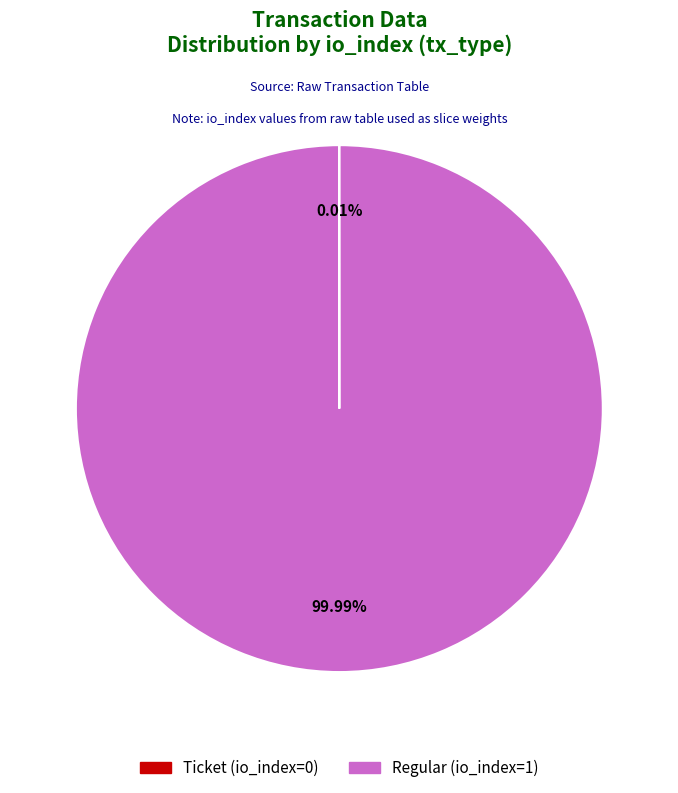

Which slice is the largest?

Regular